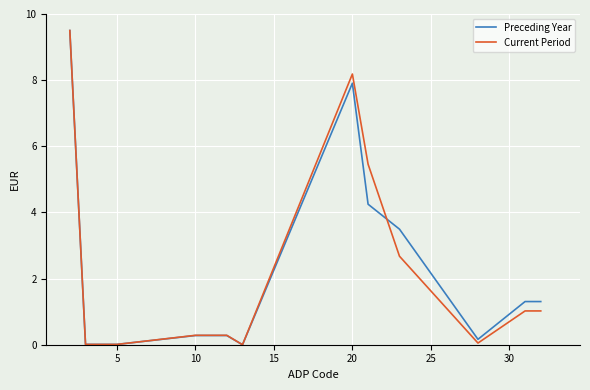

Which series has the largest range (max minus min)?

Current Period